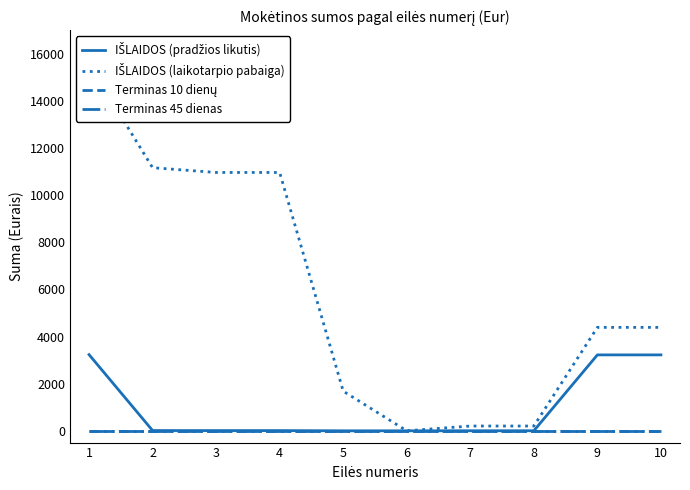

Does the chart have visible grid lines?

No